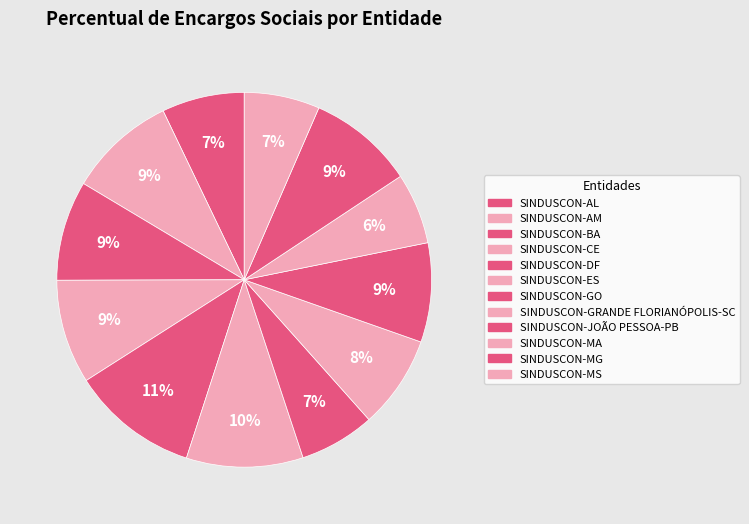

Rank the categories by value from lowest to highest.

SINDUSCON-MA, SINDUSCON-GO, SINDUSCON-MS, SINDUSCON-AL, SINDUSCON-GRANDE FLORIANÓPOLIS-SC, SINDUSCON-JOÃO PESSOA-PB, SINDUSCON-BA, SINDUSCON-CE, SINDUSCON-MG, SINDUSCON-AM, SINDUSCON-ES, SINDUSCON-DF